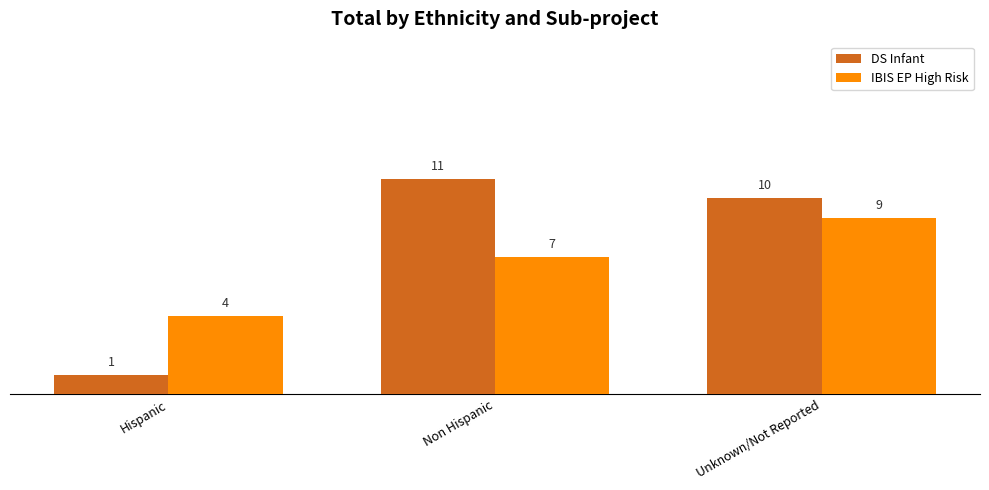

Which series has the widest spread of values?

DS Infant